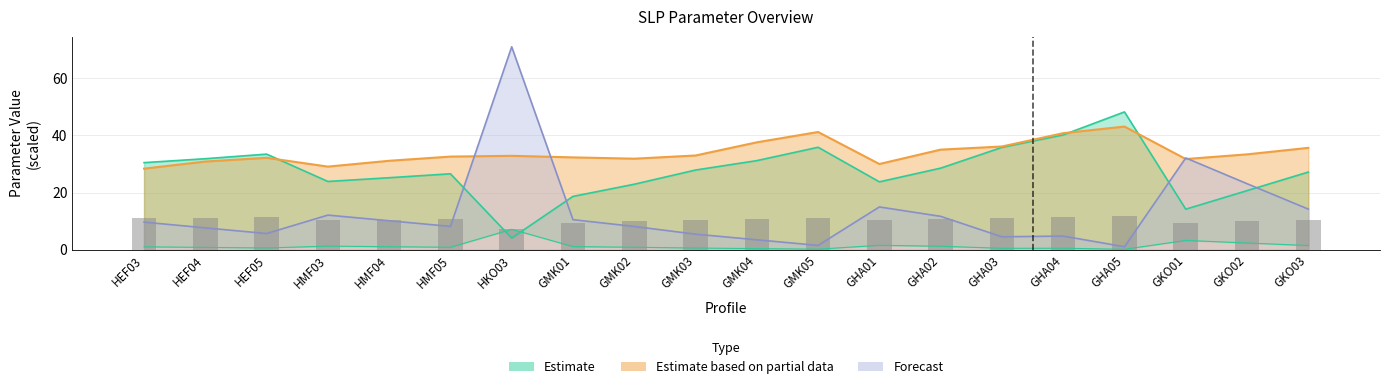

Where is D nearest to the value 3?

GKO01